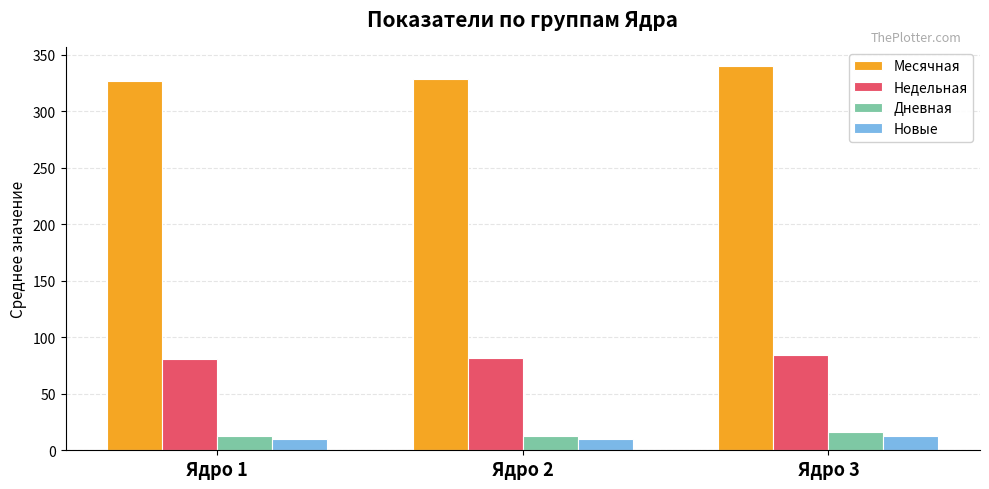

At how many categories does at least one series exceed 118?

3